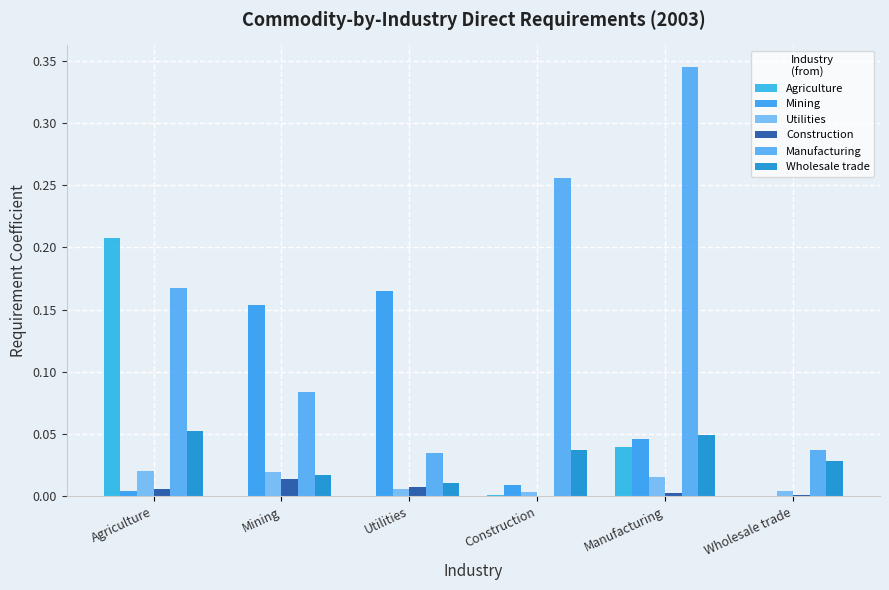

How many series are shown in this chart?

6